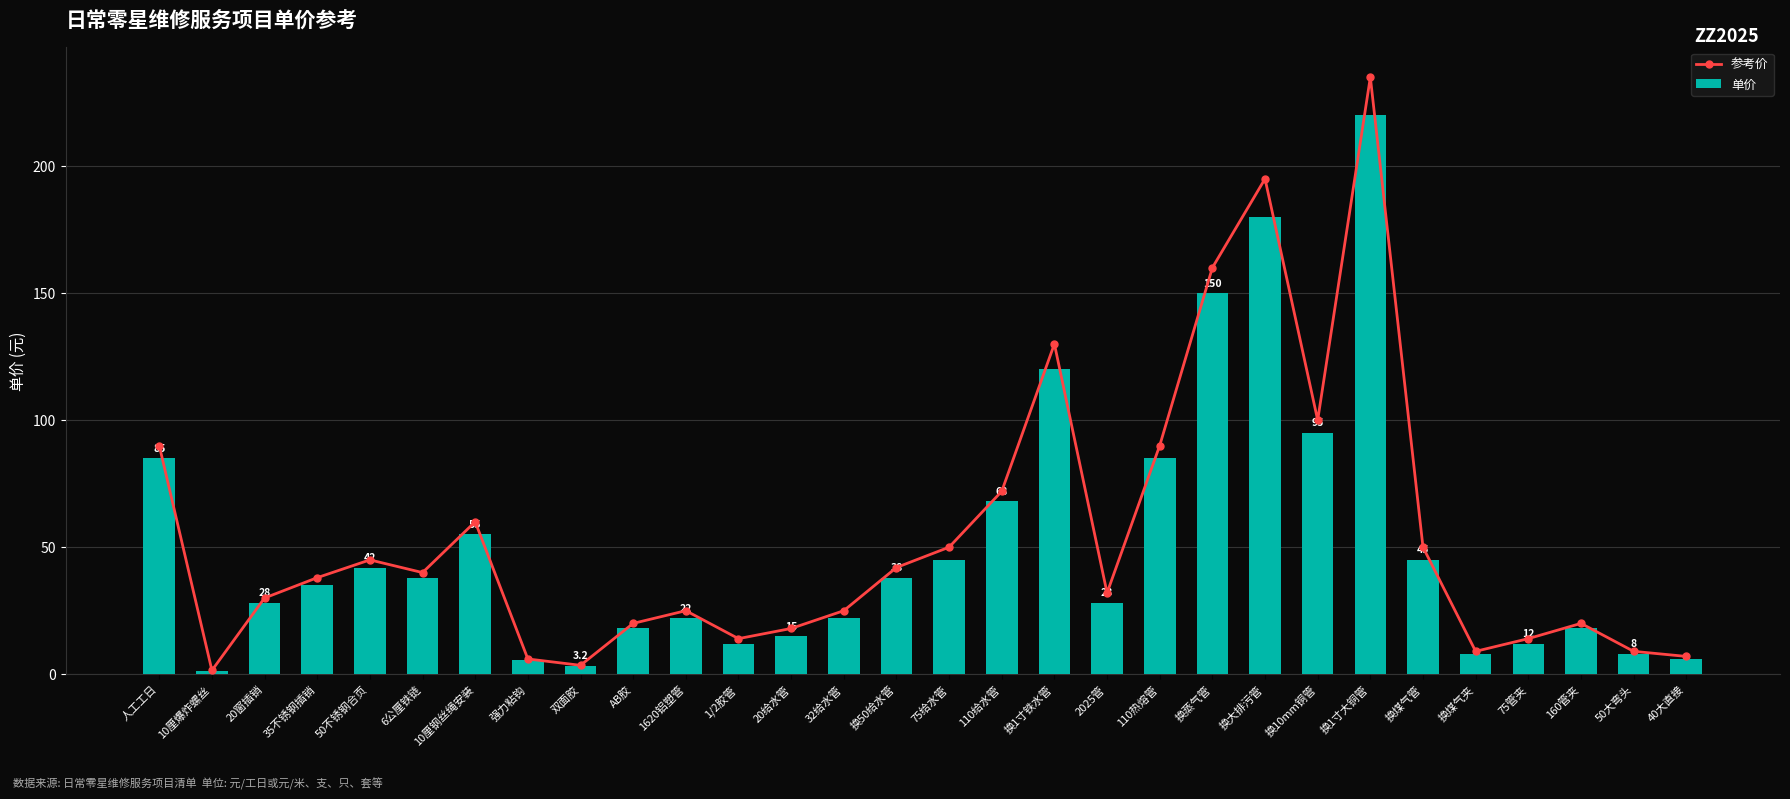

At which label does 单价 reach its minimum?

10厘爆炸螺丝